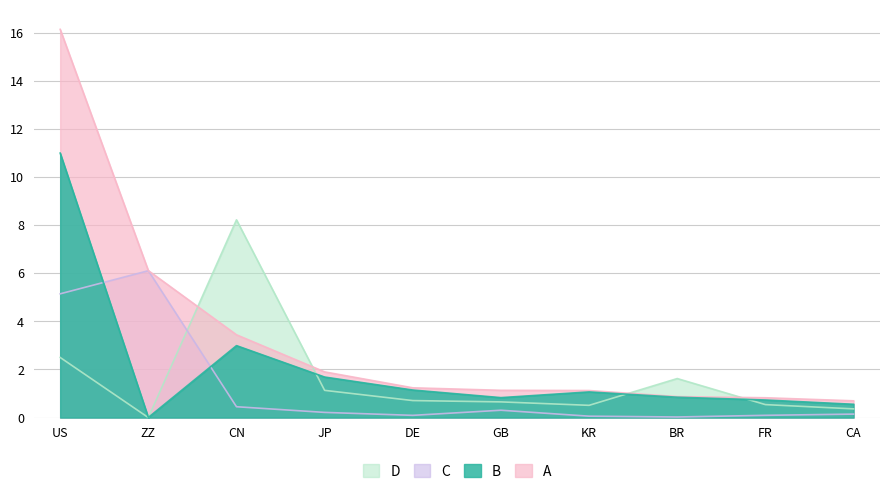

How many lines are shown in the chart?

4